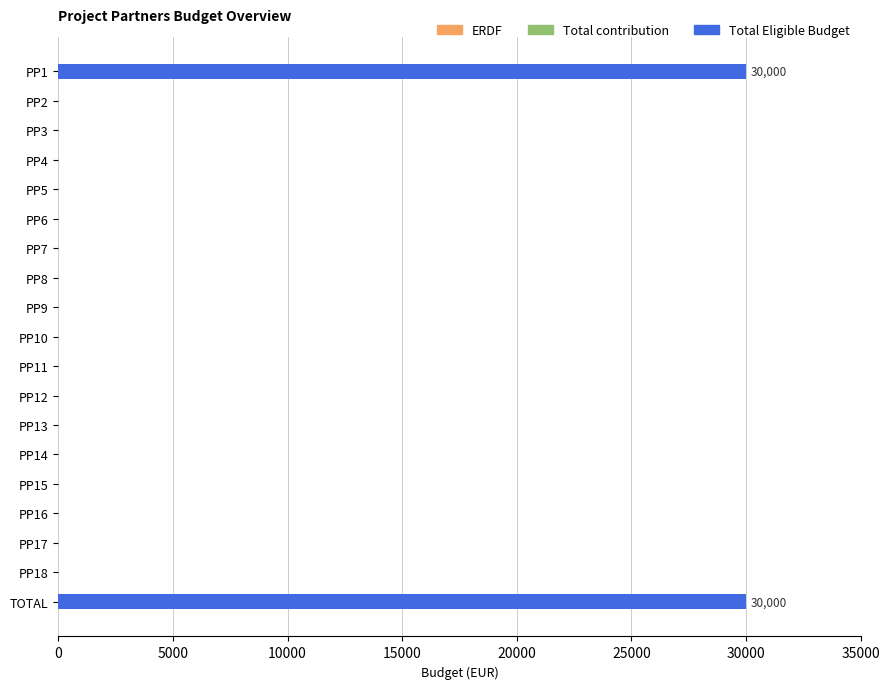

Does the chart contain stacked bars?

No